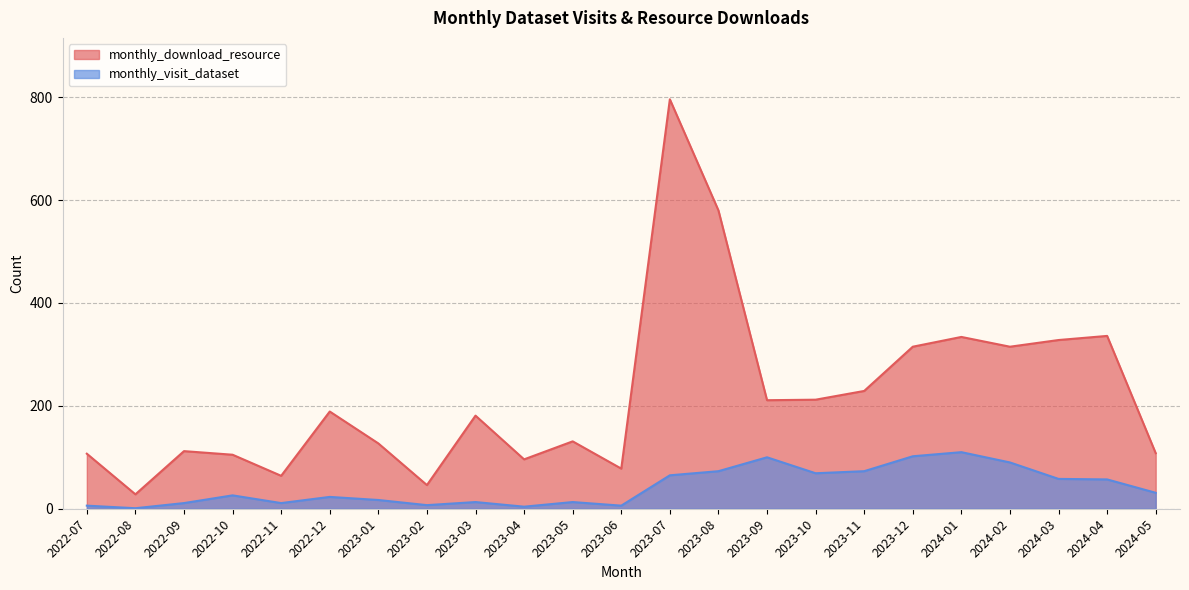

What position from the right is 2022-11?

19